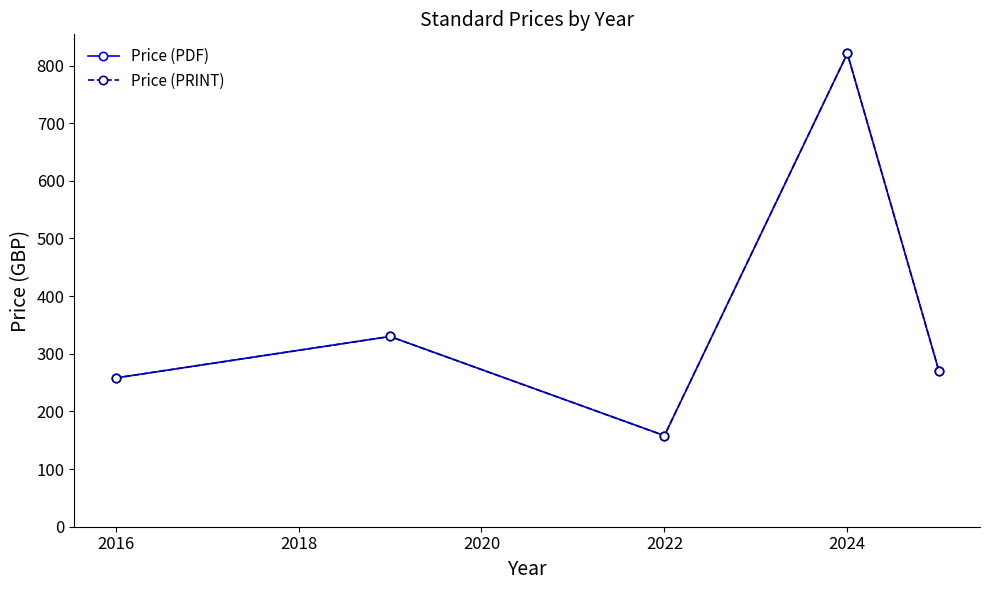

Does the chart have visible grid lines?

No